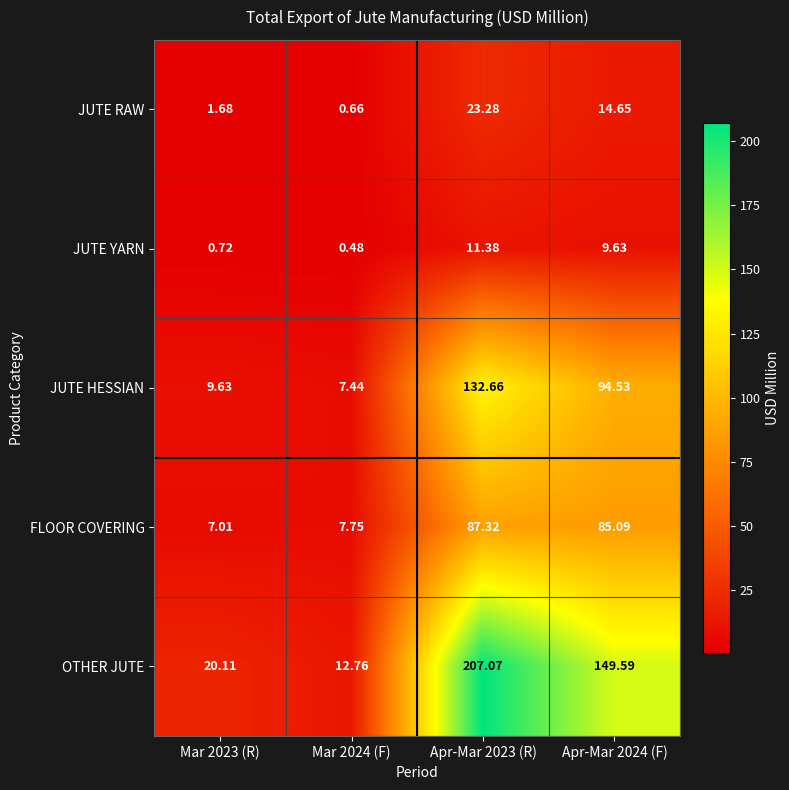

Rank the series at Mar 2024 (F) from lowest to highest value.

JUTE YARN, JUTE RAW, JUTE HESSIAN, FLOOR COVERING, OTHER JUTE